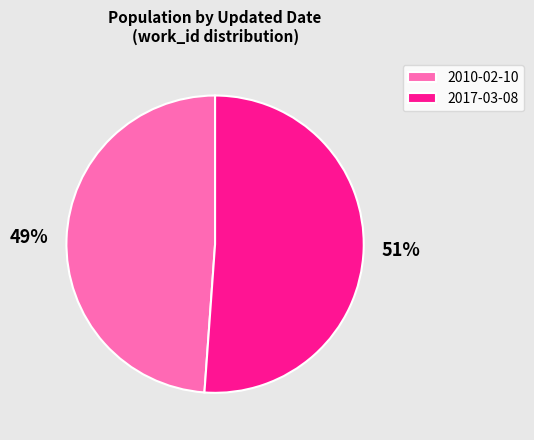

Count the number of slices in the pie.

2